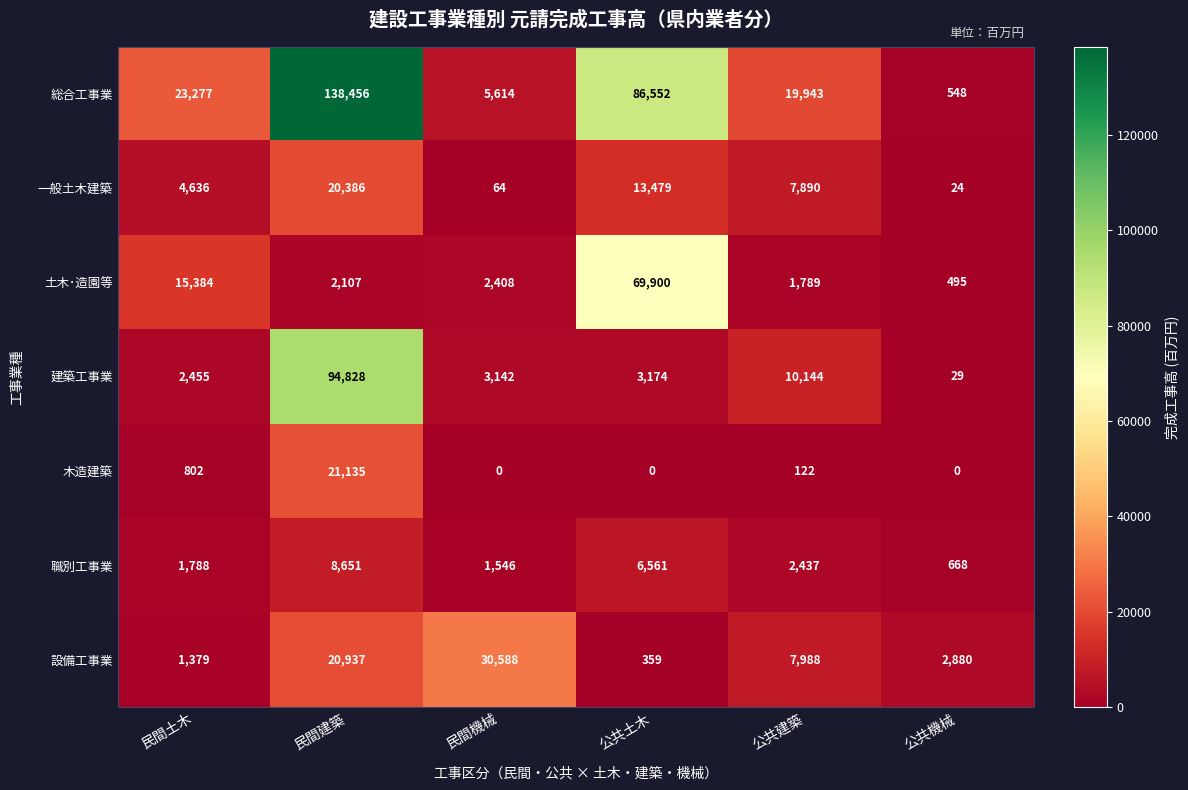

At which category is the sum across all series the highest?

民間建築